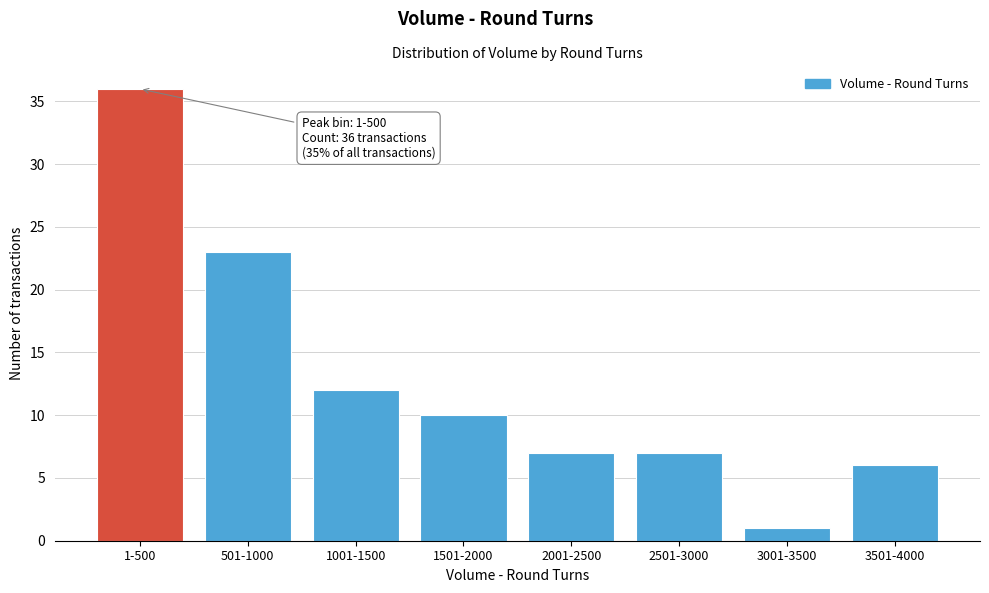

Reading left to right, extract all data points from this chart.

1-500=36	501-1000=23	1001-1500=12	1501-2000=10	2001-2500=7	2501-3000=7	3001-3500=1	3501-4000=6